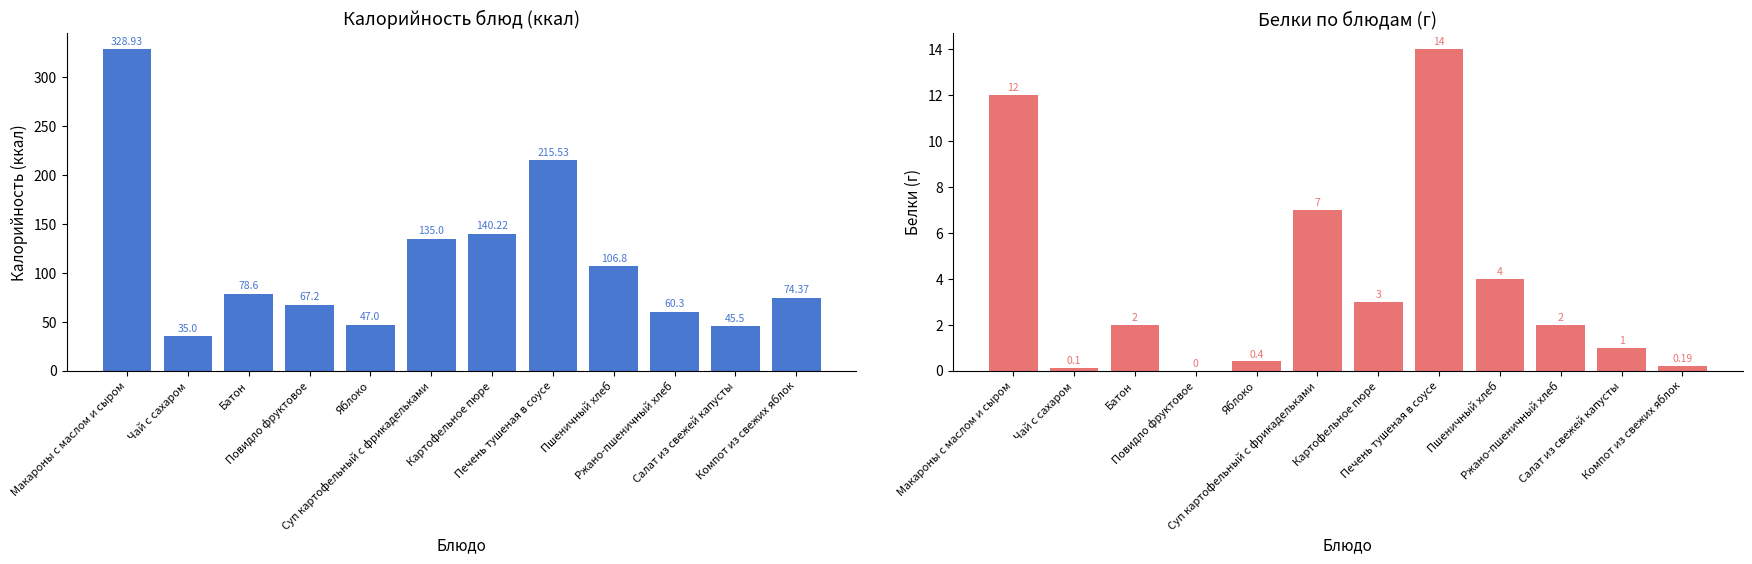

What is the difference between the maximum and minimum values in the Белки series?

14.0